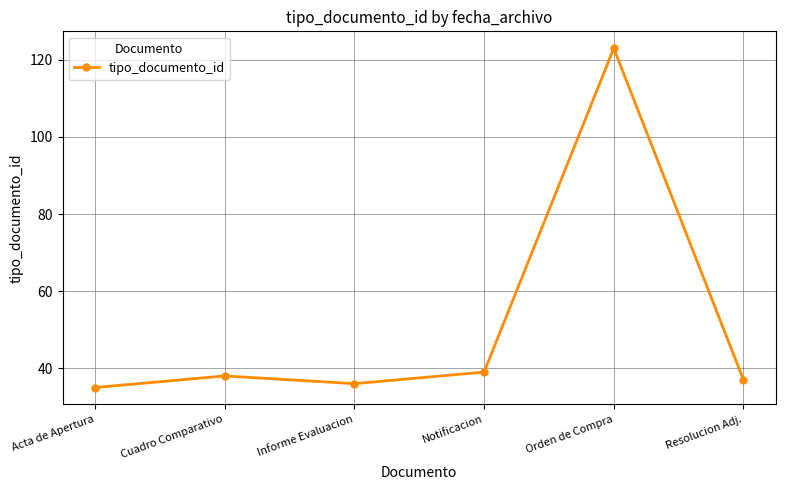

What is the ratio of the value at Notificacion to the value at Cuadro Comparativo?

1.0